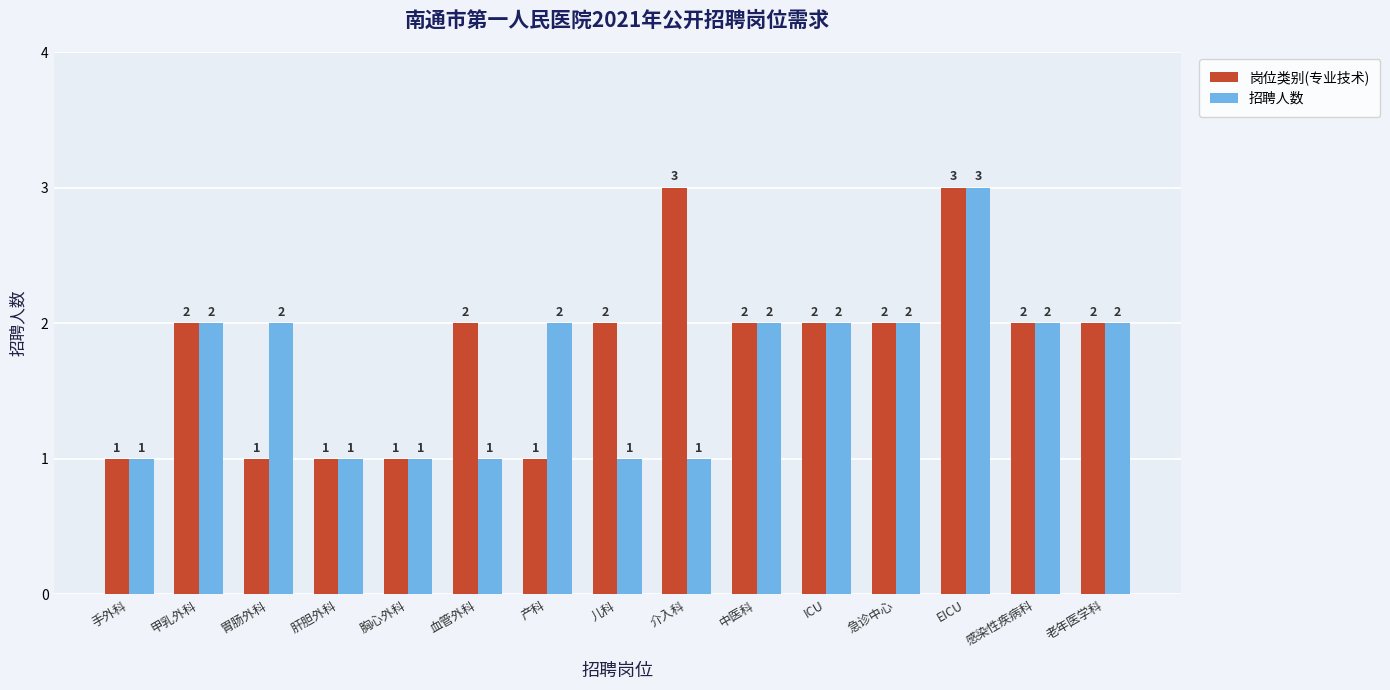

The value of 岗位类别(专业技术) at 甲乳外科 is 3. True or false?

False